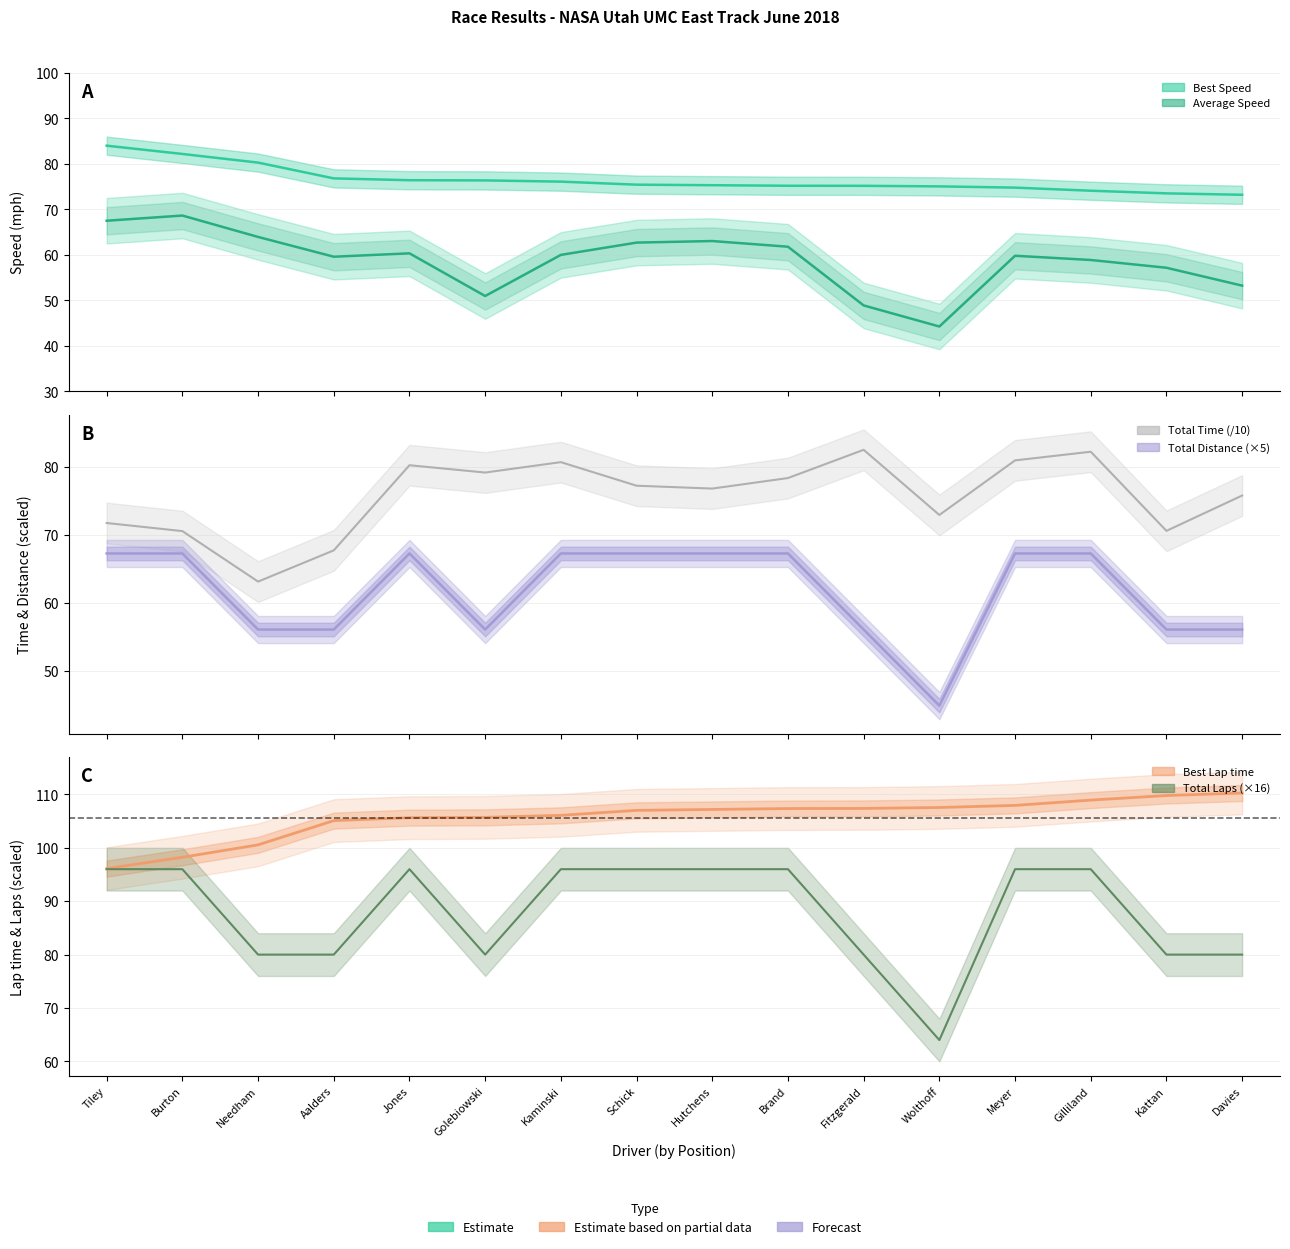

What position from the right is Meyer?

4